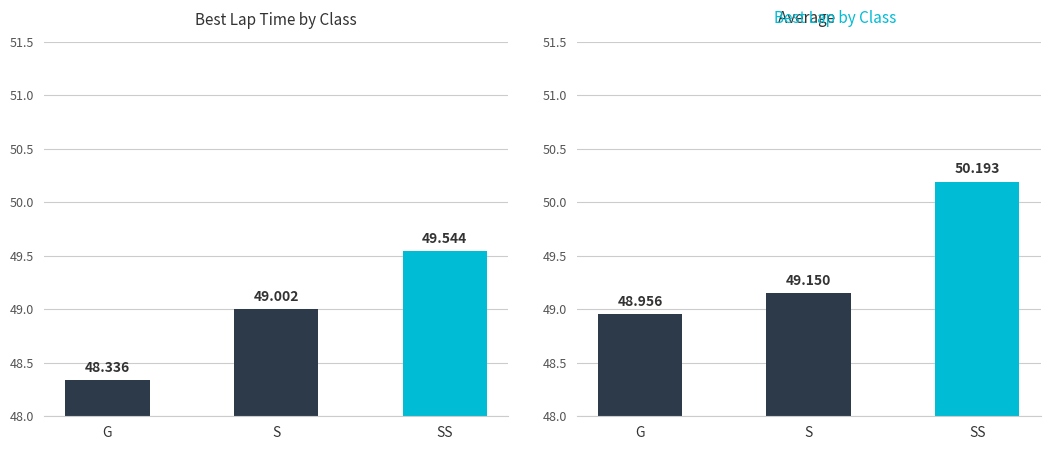

At G, list the series in order from smallest to largest.

Best Lap Time, Avg Best Lap